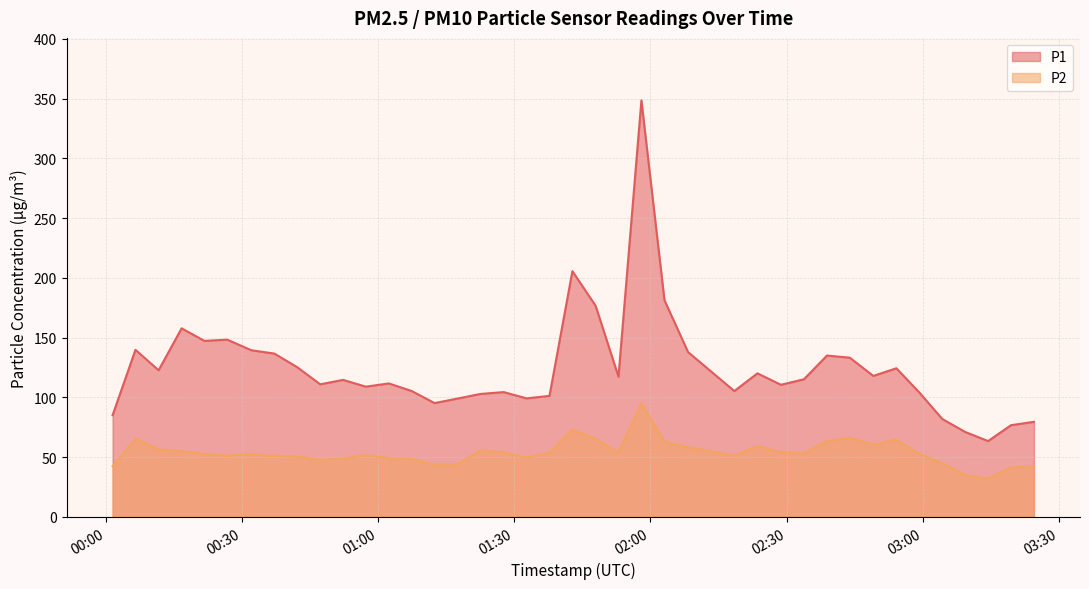

True or false: P1 and P2 intersect in this chart.

False